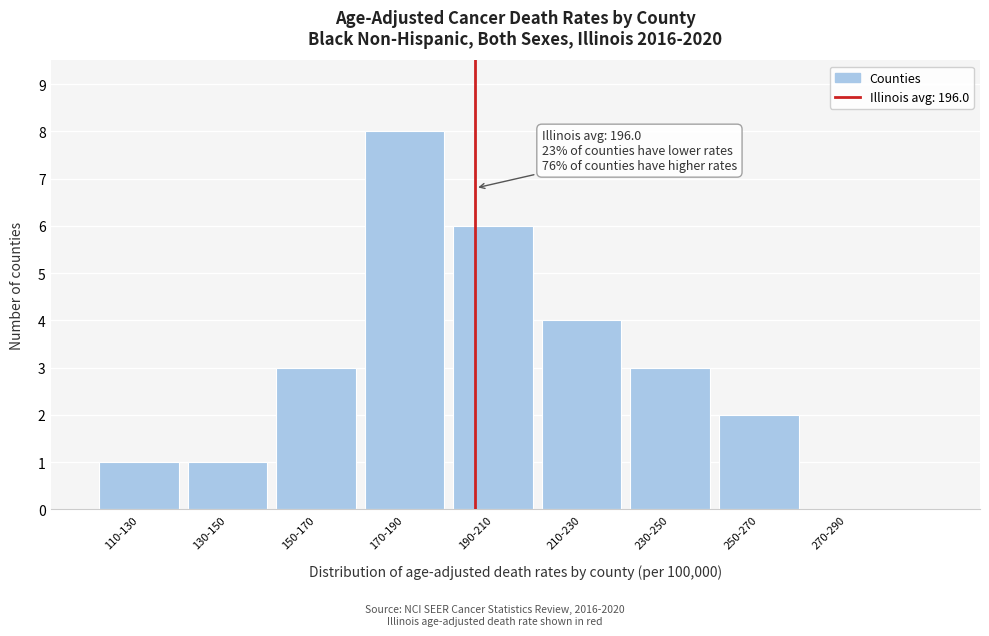

Reading left to right, extract all data points from this chart.

110-130=1	130-150=1	150-170=3	170-190=8	190-210=6	210-230=4	230-250=3	250-270=2	270-290=0